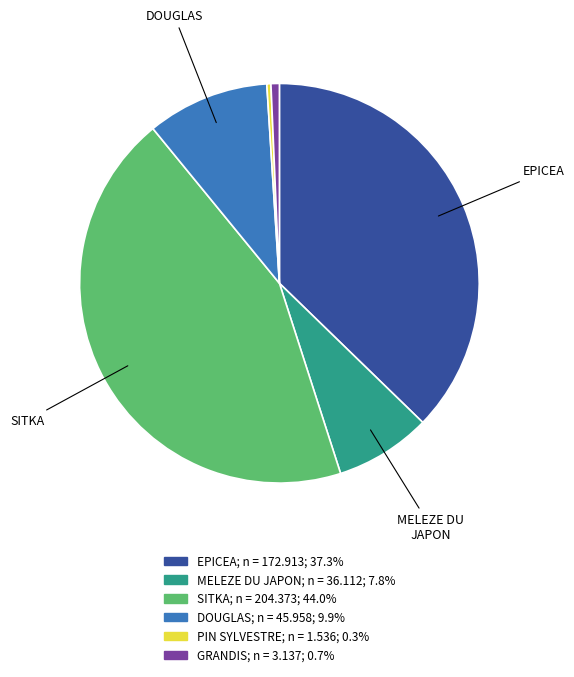

Approximately how many times larger is the value at SITKA compared to EPICEA?

1.2